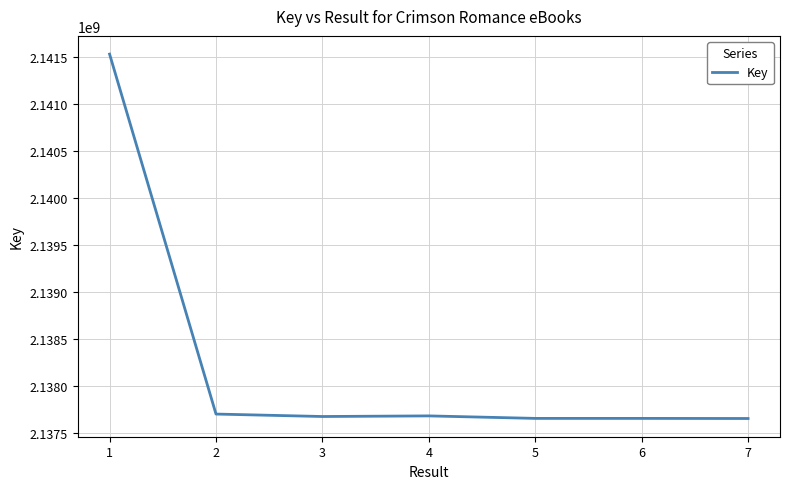

Which category has the highest value across all series?

1